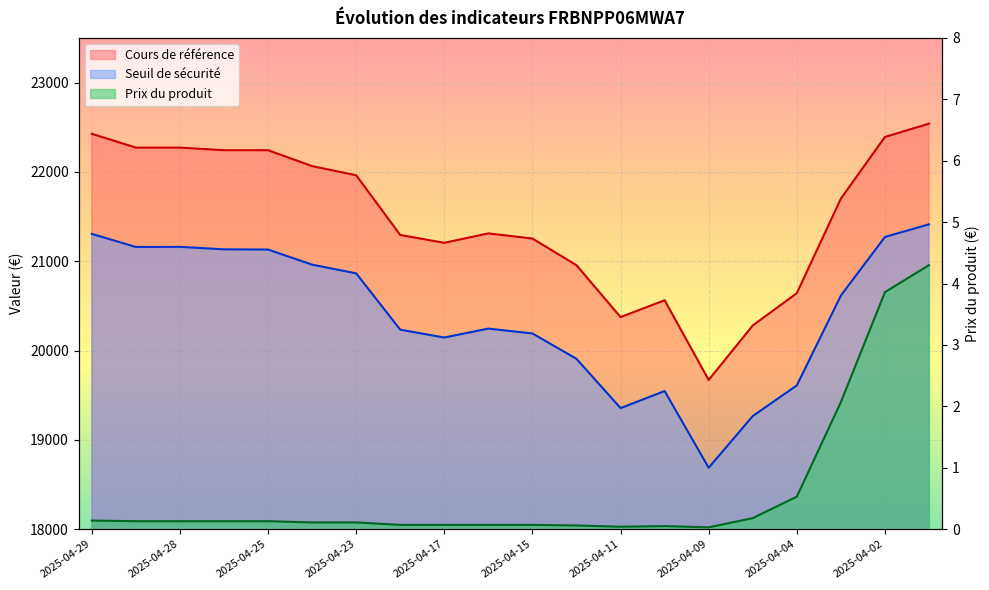

The value of Prix du produit at 2025-04-29 is 0.1. True or false?

True